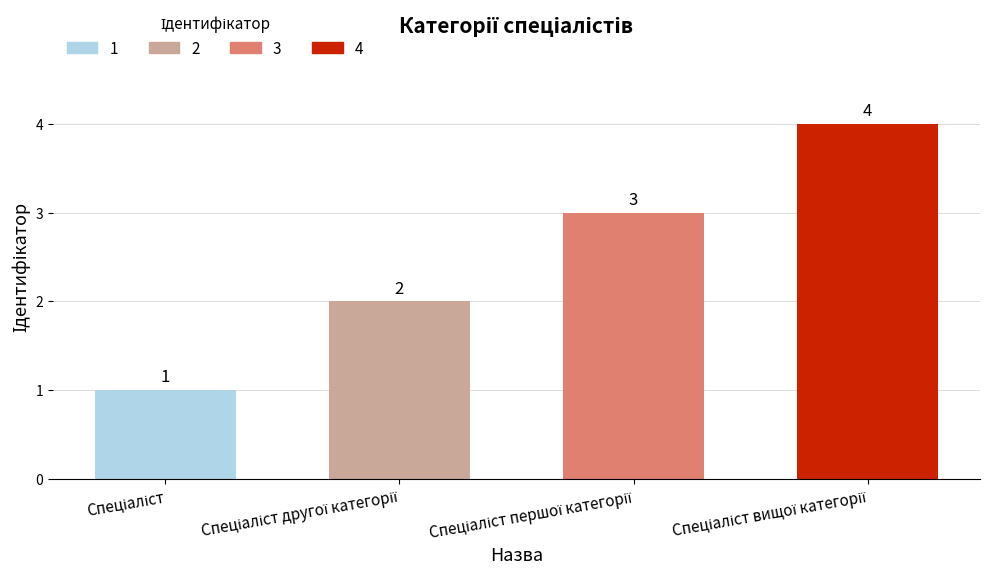

How many values are between 2 and 4?

3